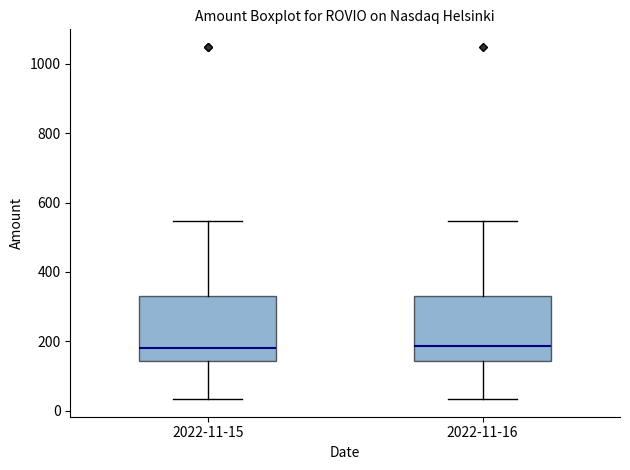

Reading left to right, transcribe this box plot: for each box, give where its median line is, the range the box spans, and where its two whiskers end, as read against the y-axis. The values are not printed on the chart, so give them approximately, as read against the axis.

2022-11-15: median 180, box 140 to 340, whiskers 40 to 540
2022-11-16: median 180, box 140 to 340, whiskers 40 to 540